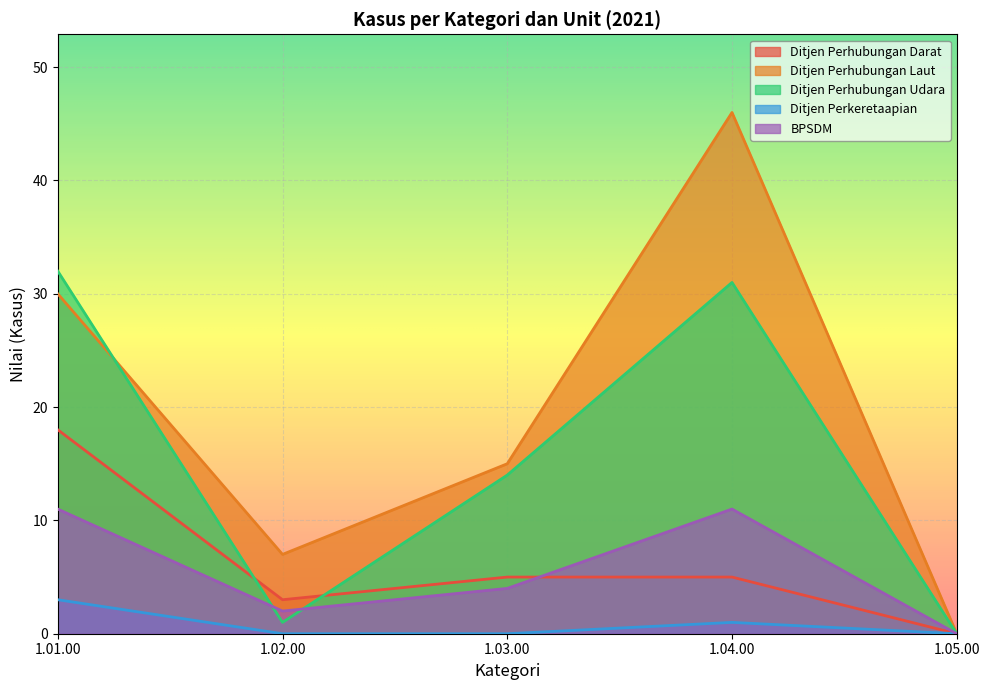

Reading left to right, what are all the values shown in this chart?

Ditjen Perhubungan Darat: 18	3	5	5	0
Ditjen Perhubungan Laut: 30	7	15	46	0
Ditjen Perhubungan Udara: 32	1	14	31	0
Ditjen Perkeretaapian: 3	0	0	1	0
BPSDM: 11	2	4	11	0